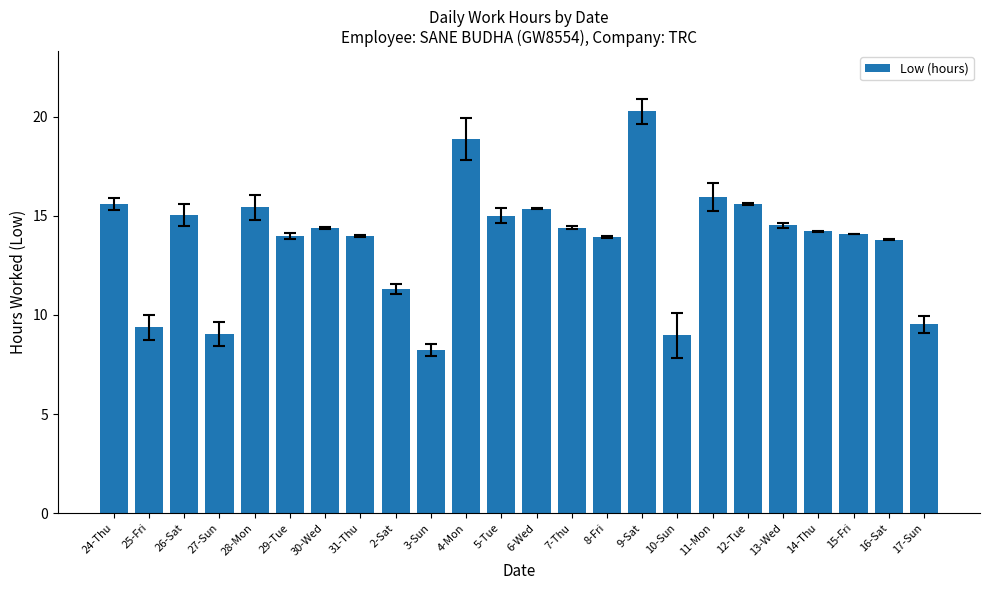

Are the bars horizontal?

No